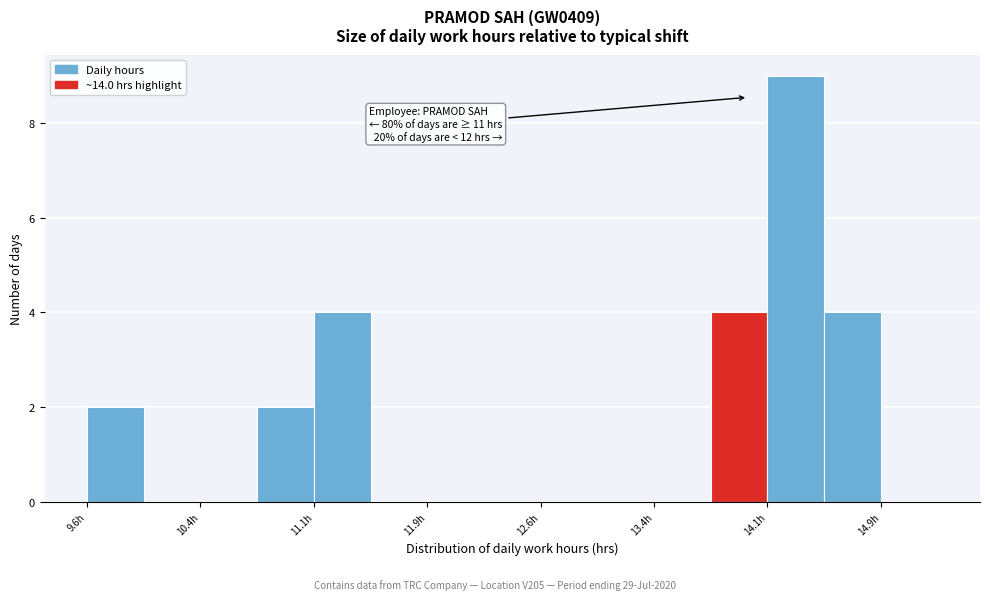

Read against the x-axis, roughly where is the centre of the tallest bar?

14.3